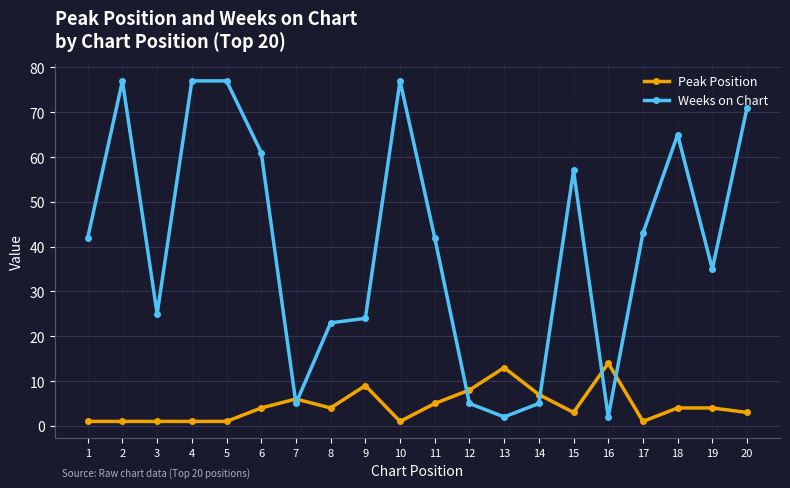

The value of Peak Position at 14 is 12. True or false?

False